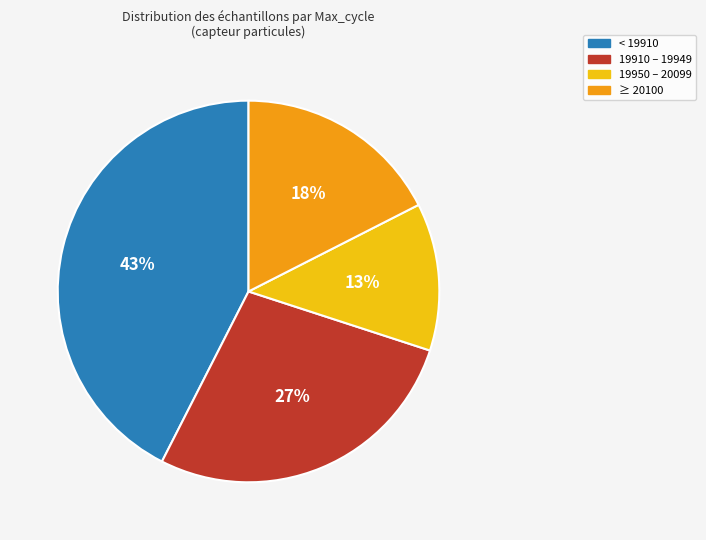

To the nearest percent, what is the average slice percentage?

25%